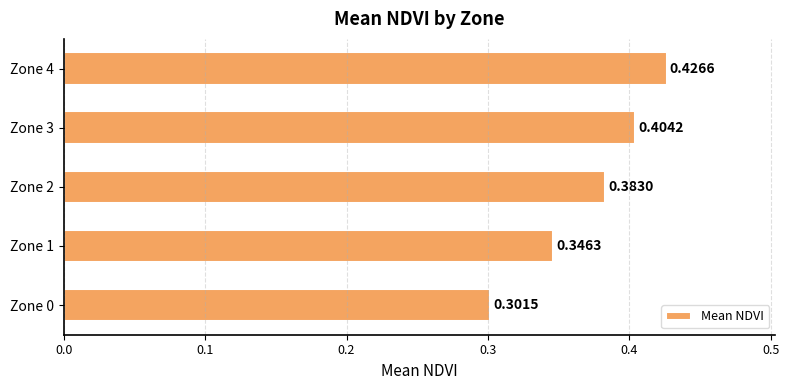

Which label corresponds to the largest value in the chart?

Zone 4